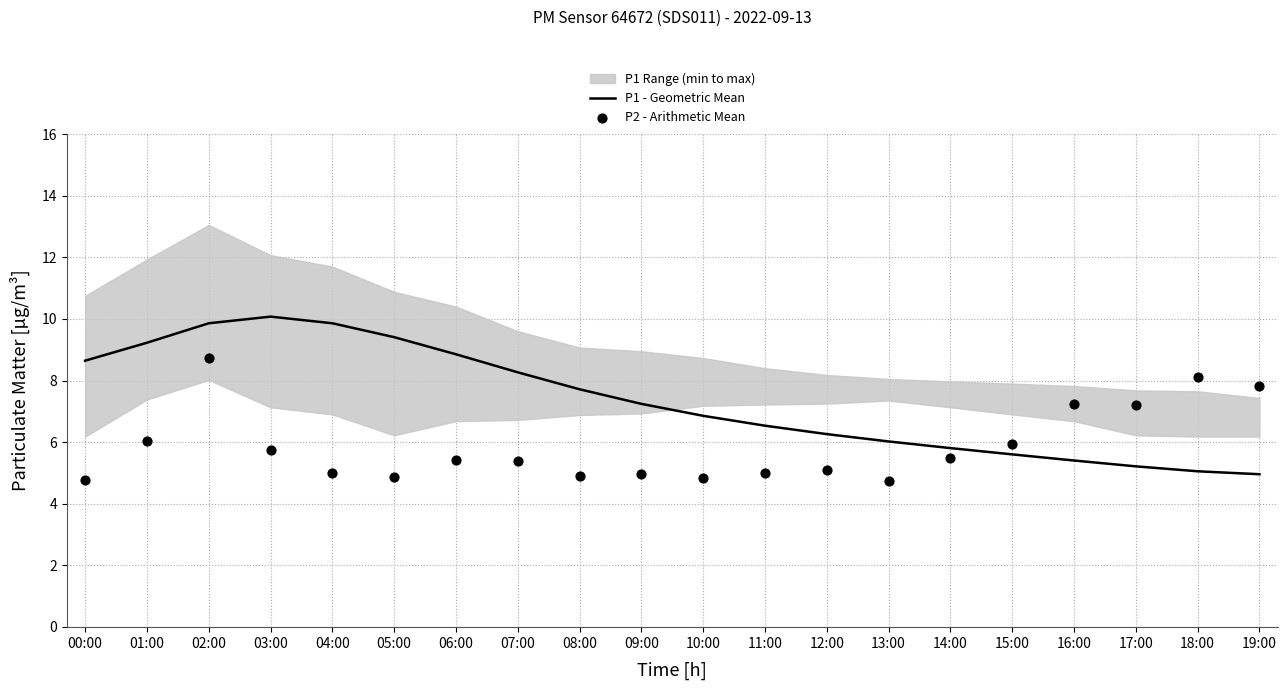

Which series has the largest total across all categories?

P1 - Geometric Mean